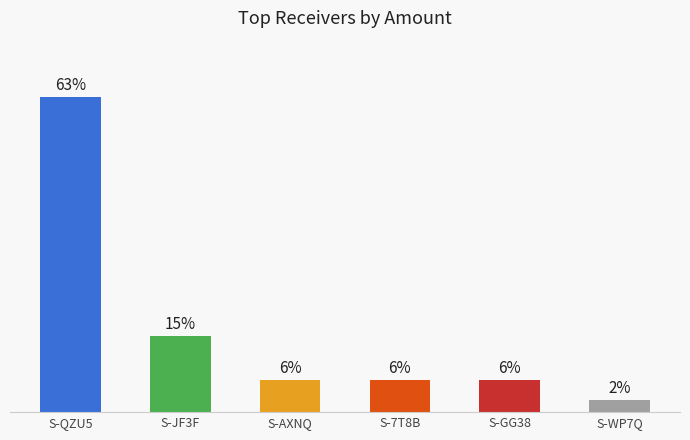

What position from the left is S-JF3F?

2